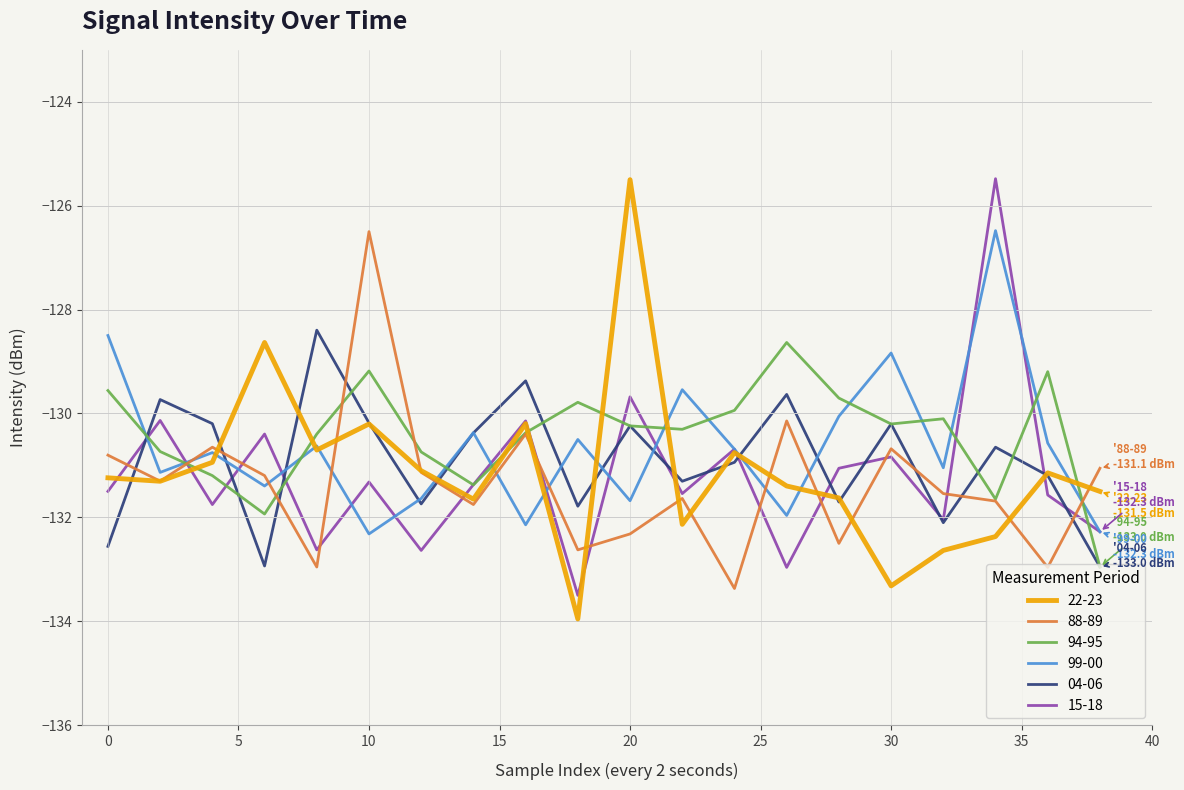

What is the minimum value shown in the chart?

-134.0